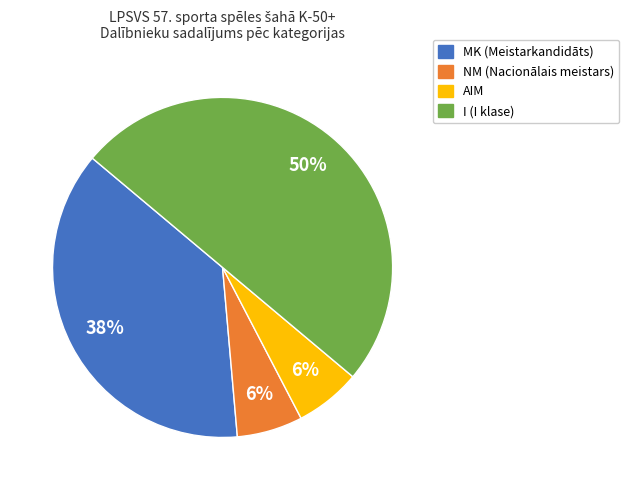

To the nearest percent, what is the difference between the largest and smallest slice percentages?

44%